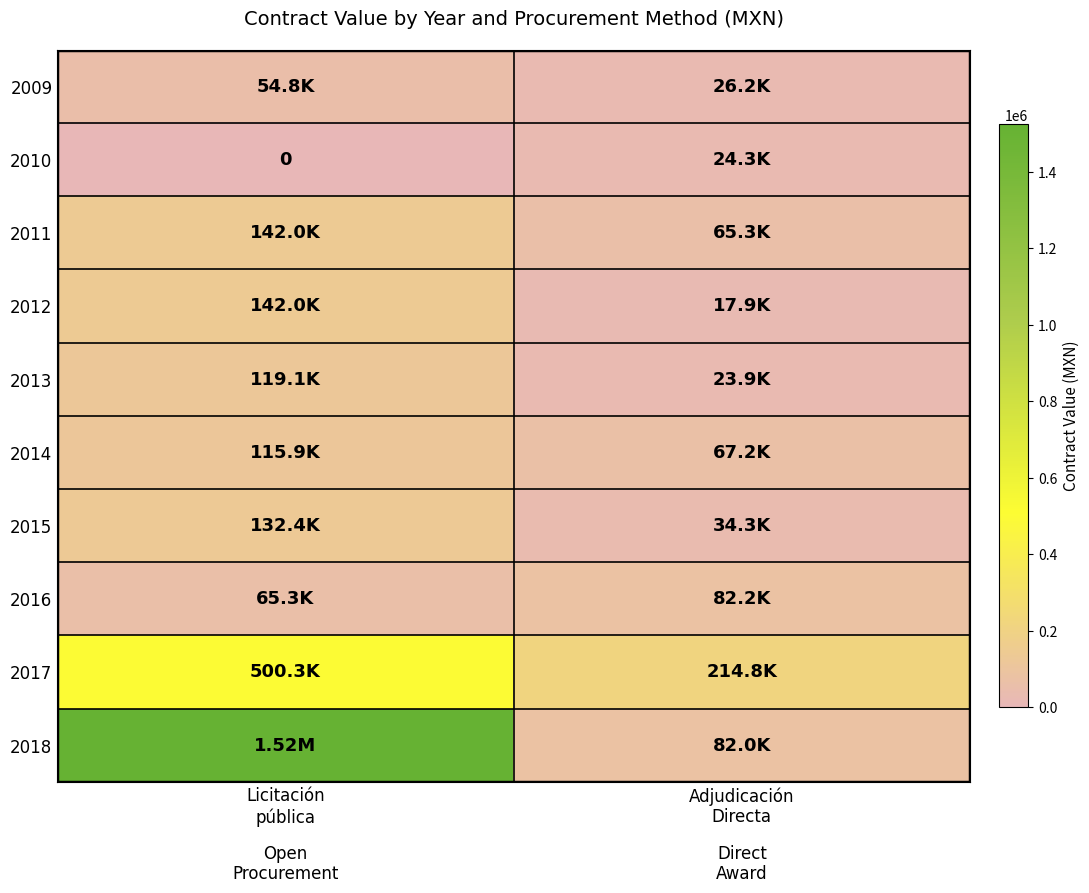

What is the sum of the 2009 values at Licitación pública and Adjudicación Directa?

81018.2